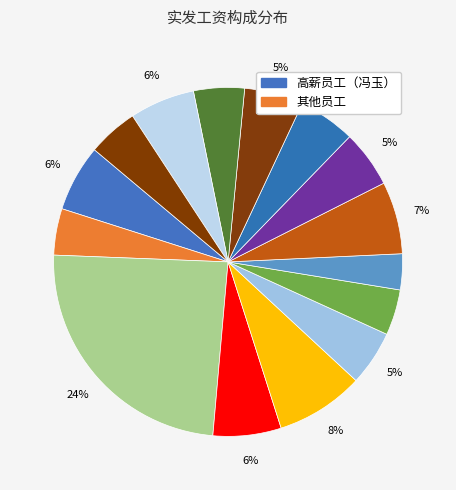

How many segments does this pie chart have?

15